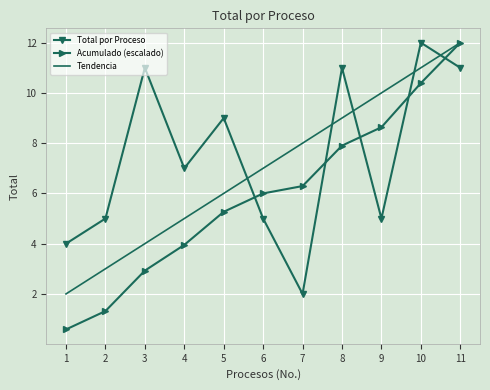

List the series in order of their overall mean, highest first.

Total por Proceso, Tendencia, Acumulado (escalado)